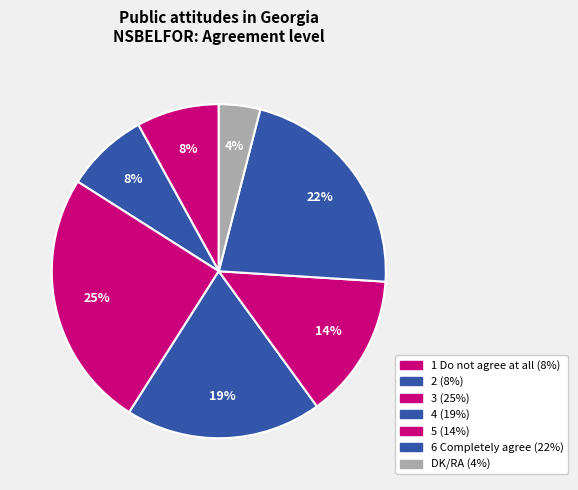

Does any single category account for the majority?

No